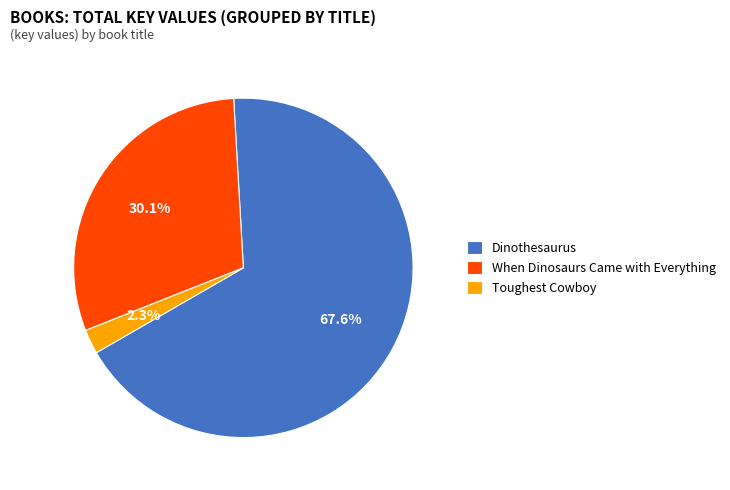

To the nearest percent, what percentage of the pie is Dinothesaurus?

68%